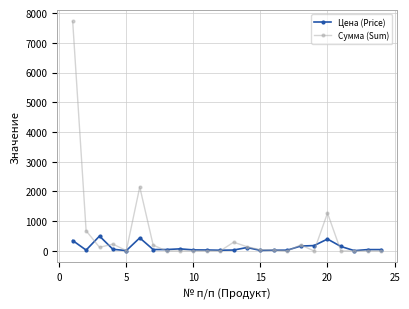

Which series has the largest total across all categories?

Сумма (Sum)